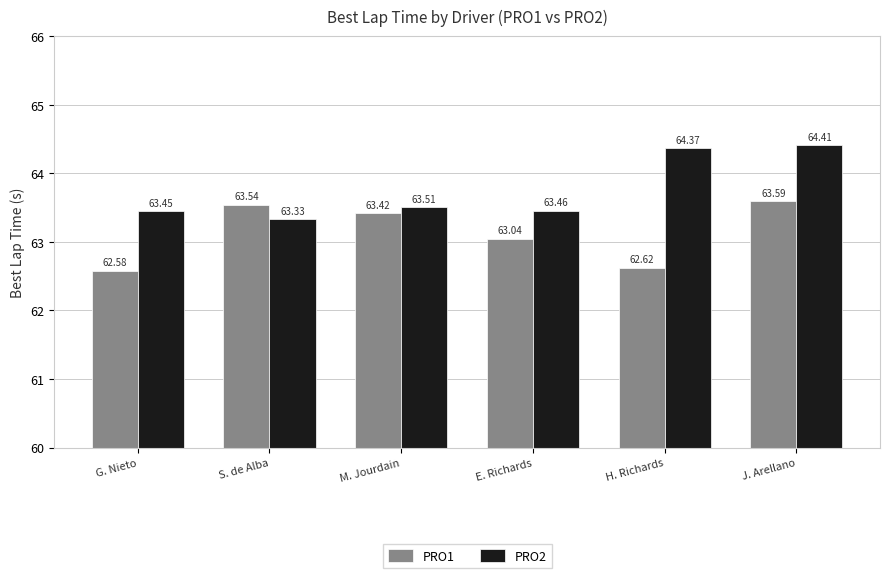

What is the label of the 6th bar from the left?

J. Arellano